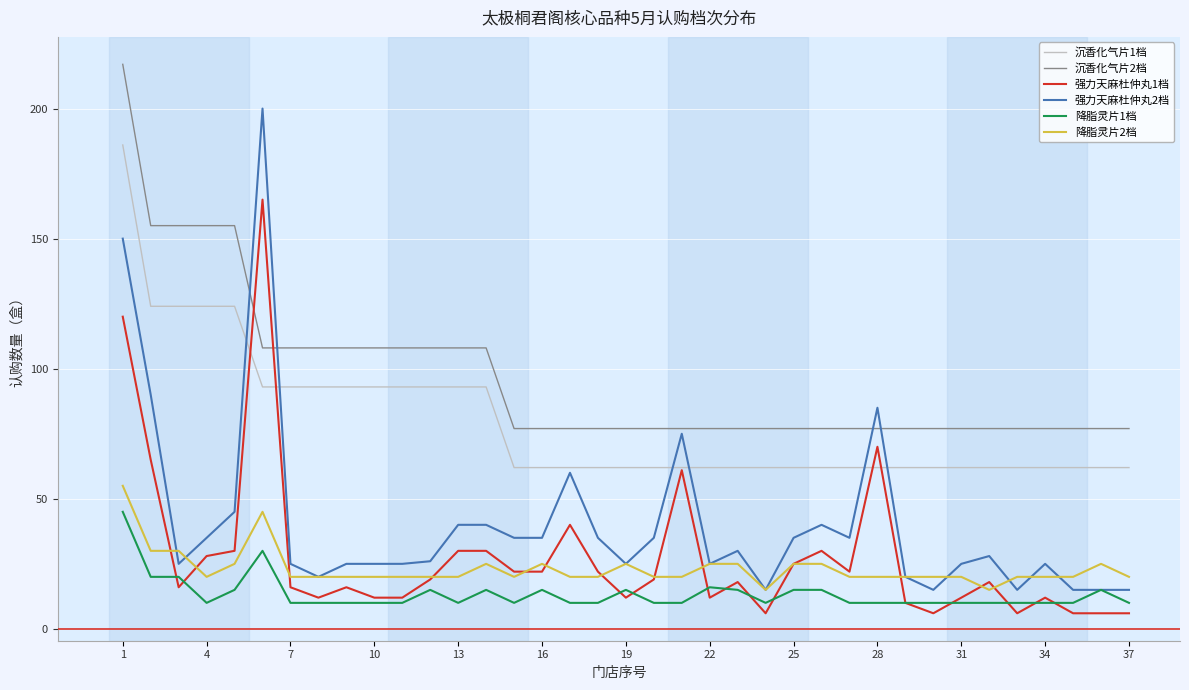

Count the 沉香化气片2档 values in the range 77 to 108.

32